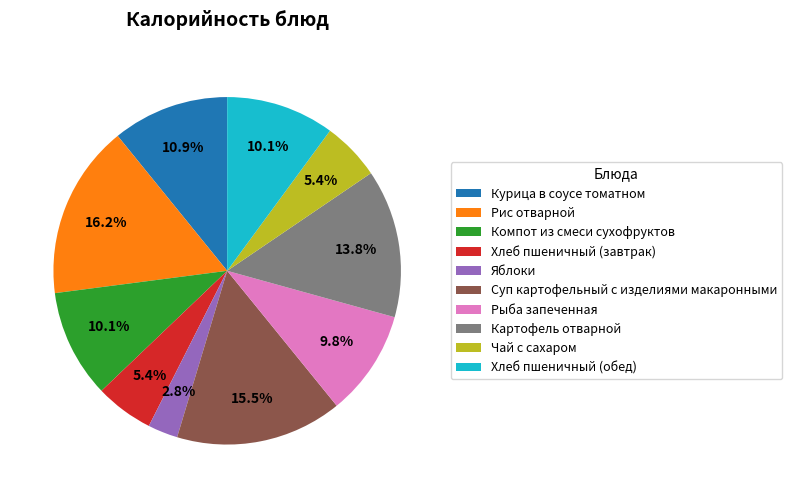

Which slice is the largest?

Рис отварной